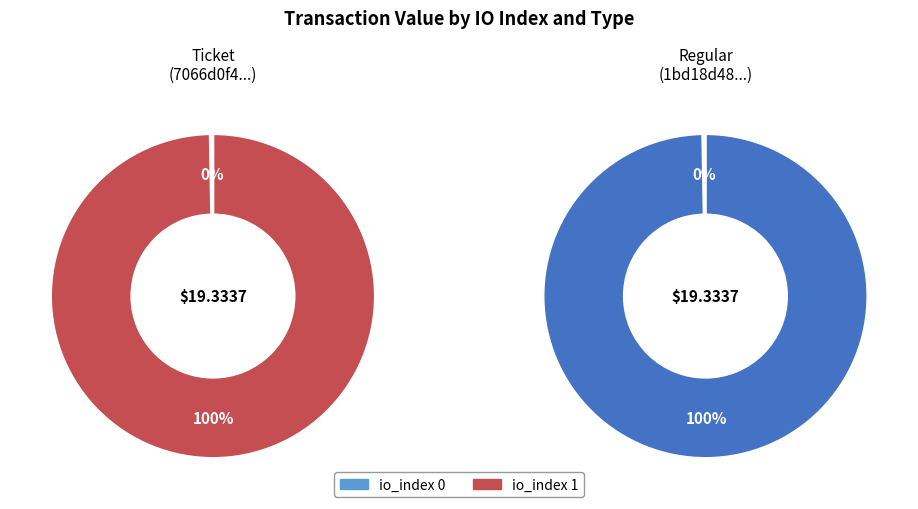

Does io_index 0 account for over 50% of the chart?

No